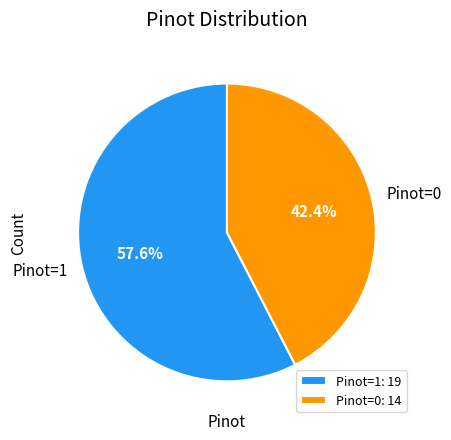

What percentage is the Pinot=0 slice, to the nearest percent?

42%